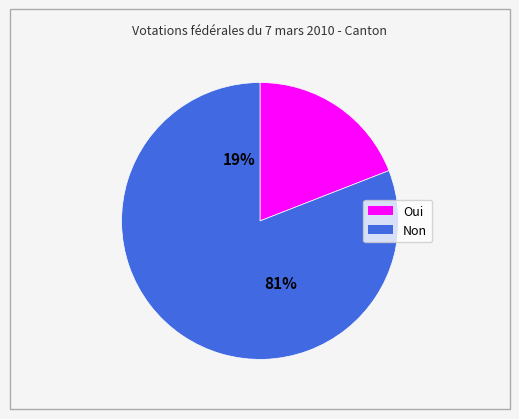

Rank the categories by value from lowest to highest.

Oui, Non